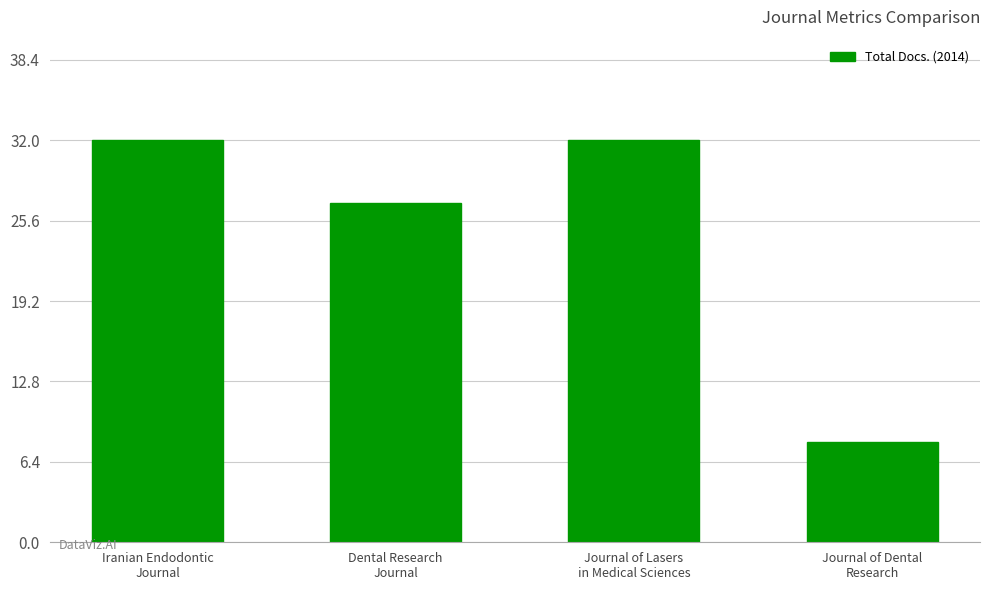

What is the value of the 1st bar from the left?

32